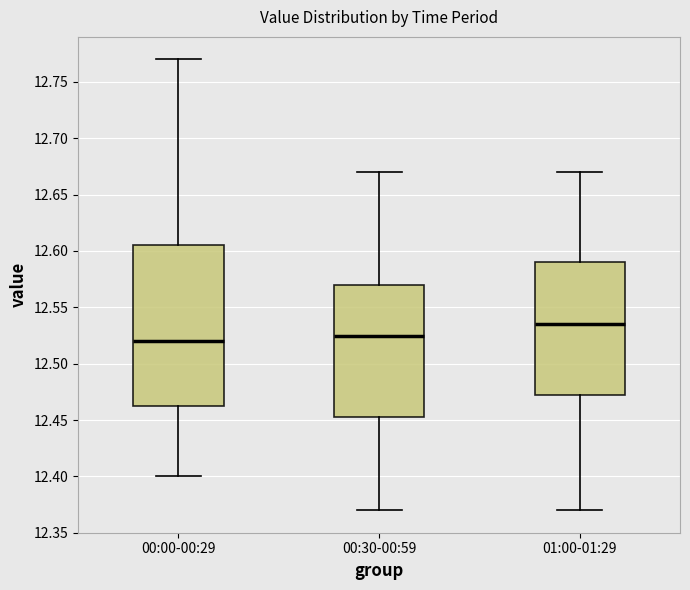

Where does the upper whisker of the box for 01:00-01:29 end on the y-axis? The values are not printed on the chart, so give them approximately, as read against the axis.

12.670